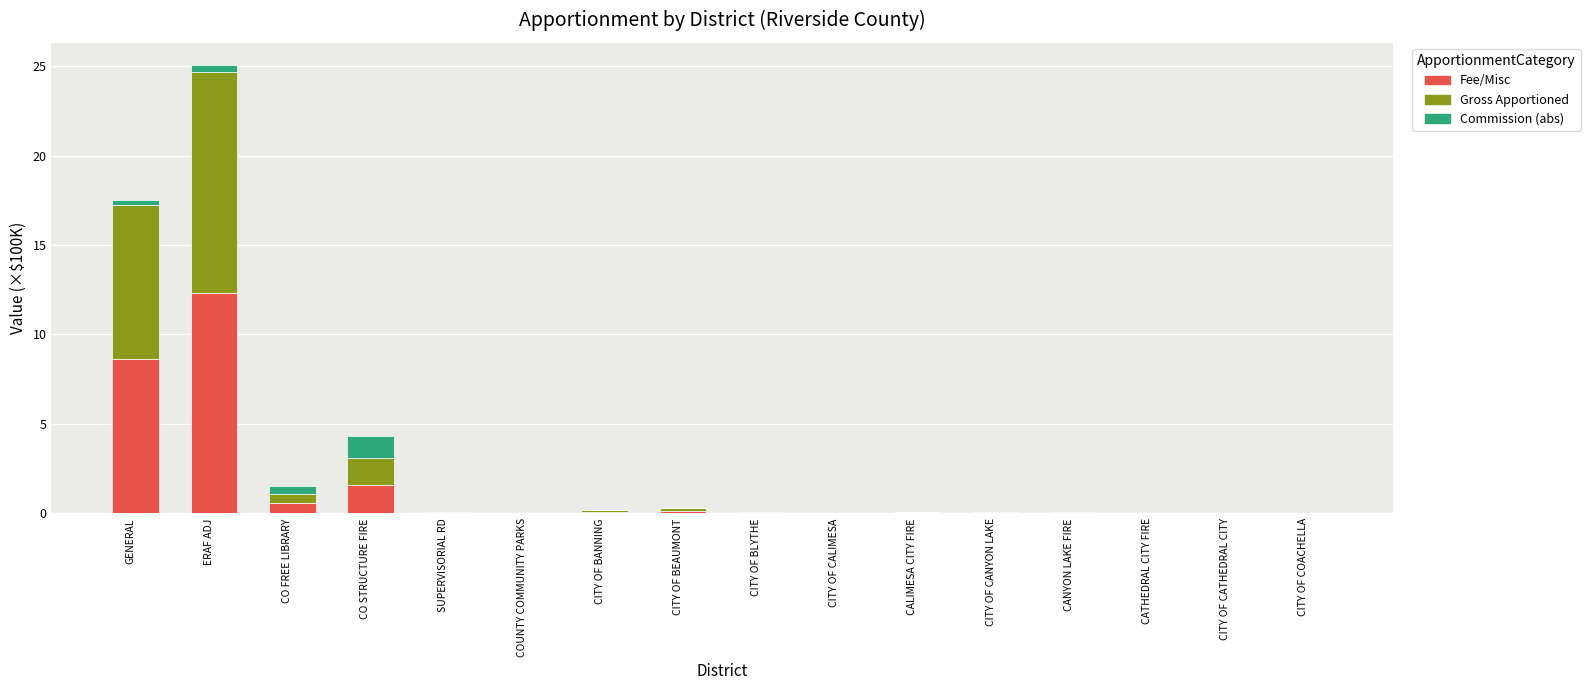

At which category is the sum across all series the highest?

ERAF ADJ